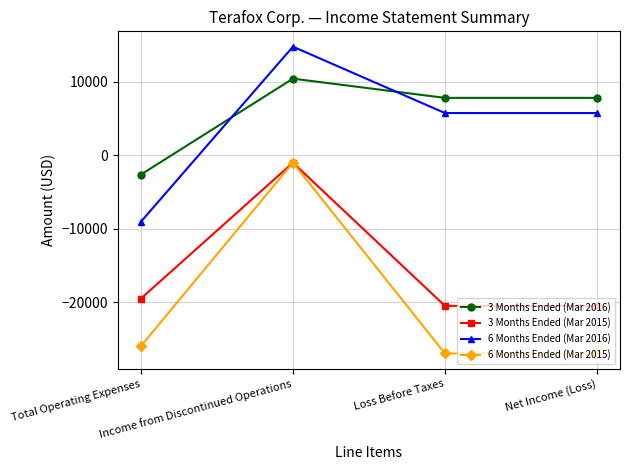

What position from the left is Income from Discontinued Operations?

2